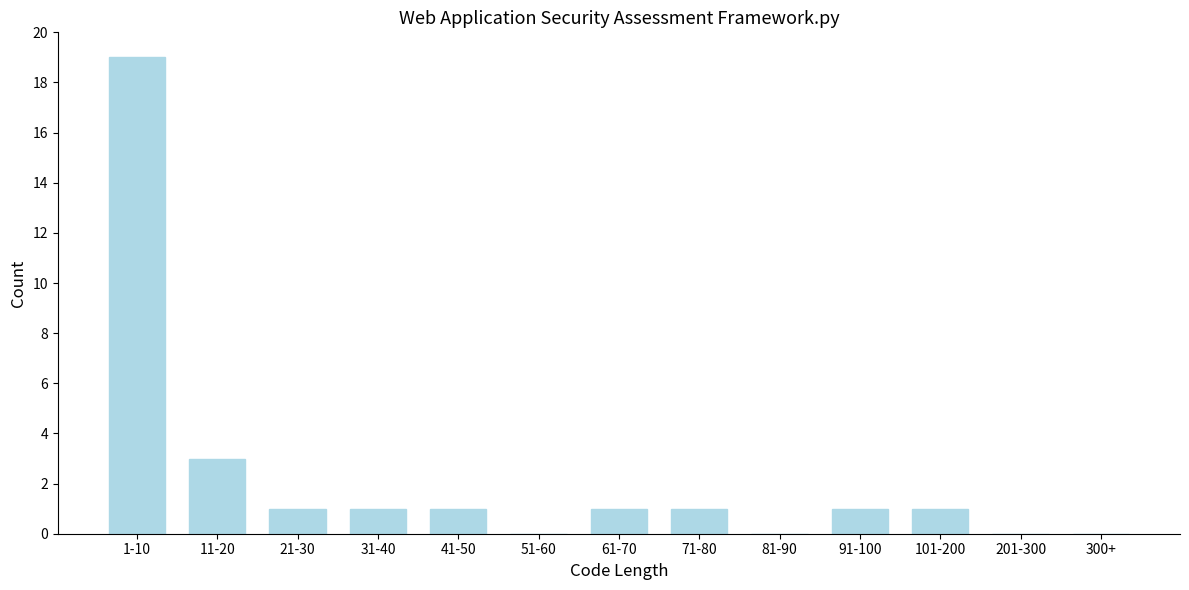

Reading left to right, list all the values displayed in this chart.

1-10=19	11-20=3	21-30=1	31-40=1	41-50=1	51-60=0	61-70=1	71-80=1	81-90=0	91-100=1	101-200=1	201-300=0	300+=0